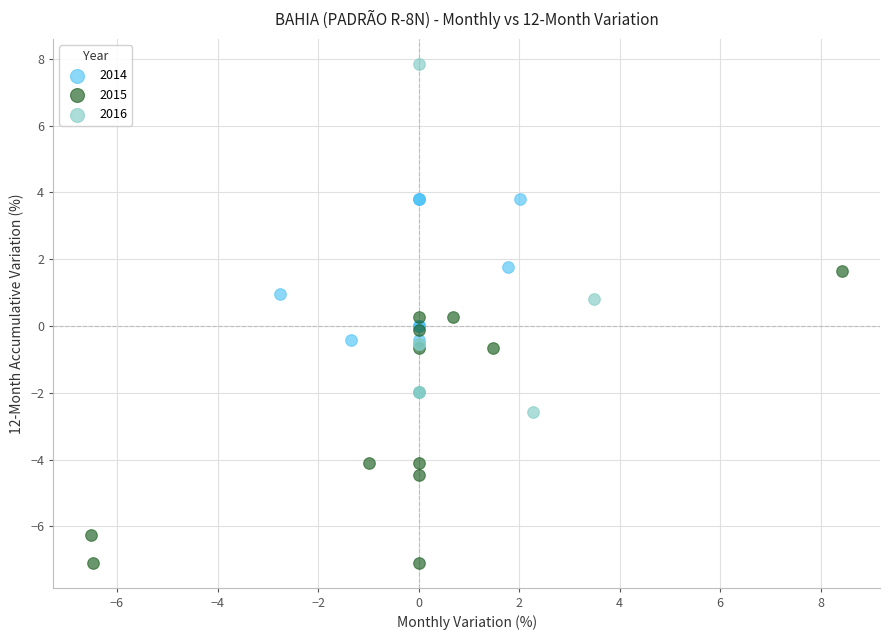

Which series has the widest spread of Y values?

2016